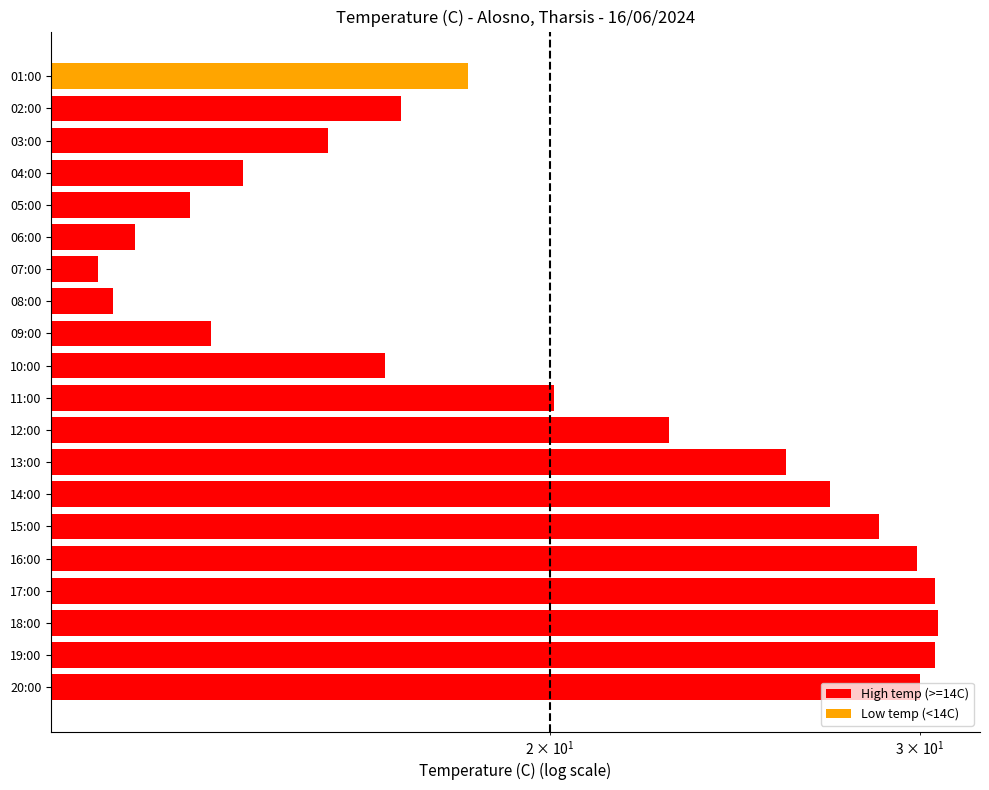

The chart shows a value of 22.5 at 09:00. True or false?

False